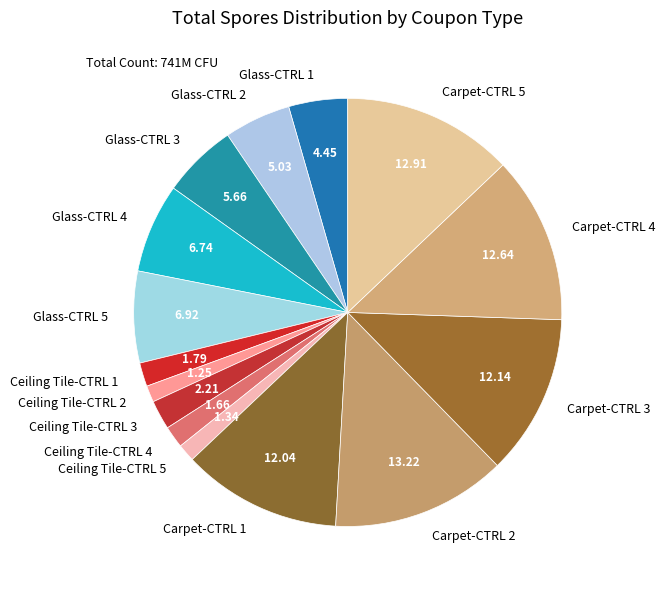

Is the sum of Carpet-CTRL 4 and Ceiling Tile-CTRL 5 greater than half?

No